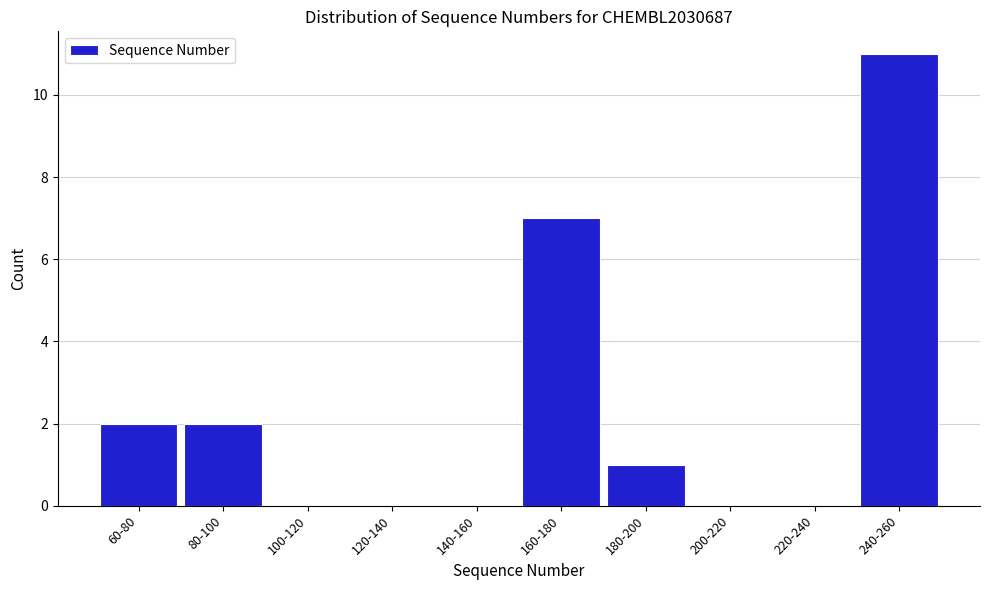

Reading left to right, what are all the values shown in this chart?

60-80=2	80-100=2	100-120=0	120-140=0	140-160=0	160-180=7	180-200=1	200-220=0	220-240=0	240-260=11